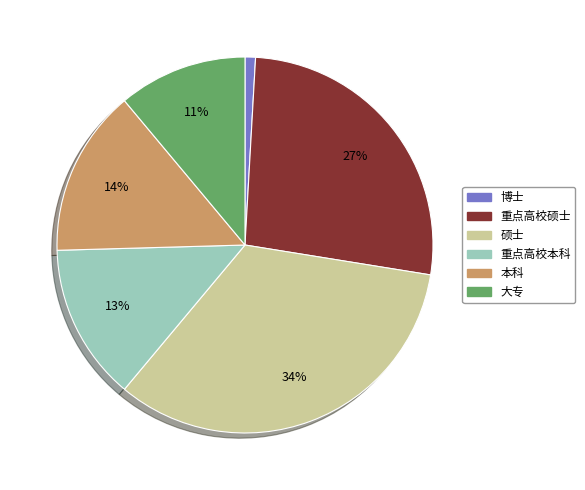

What is the smallest slice in the pie chart?

博士